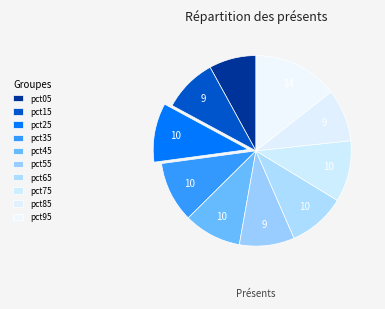

To the nearest percent, what percentage of the pie is pct85?

9%